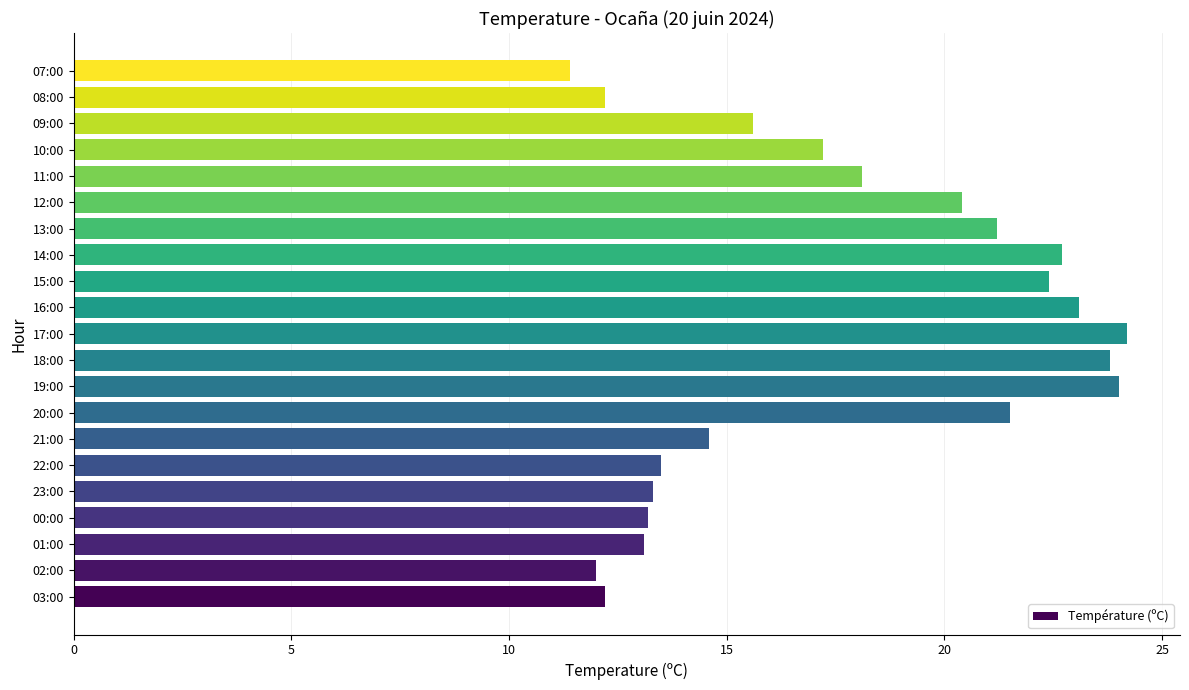

What is the ratio of the value at 21:00 to the value at 02:00?

1.2